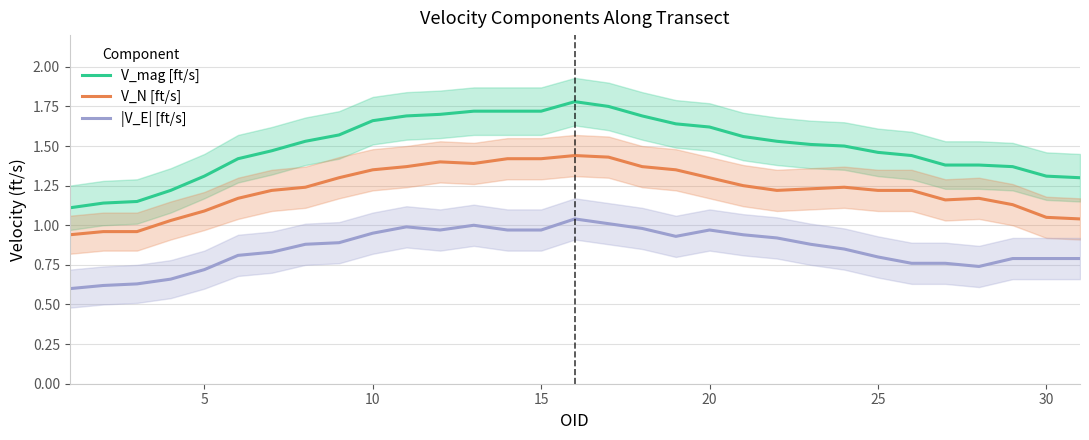

True or false: |V_E| [ft/s] and V_mag [ft/s] intersect in this chart.

False